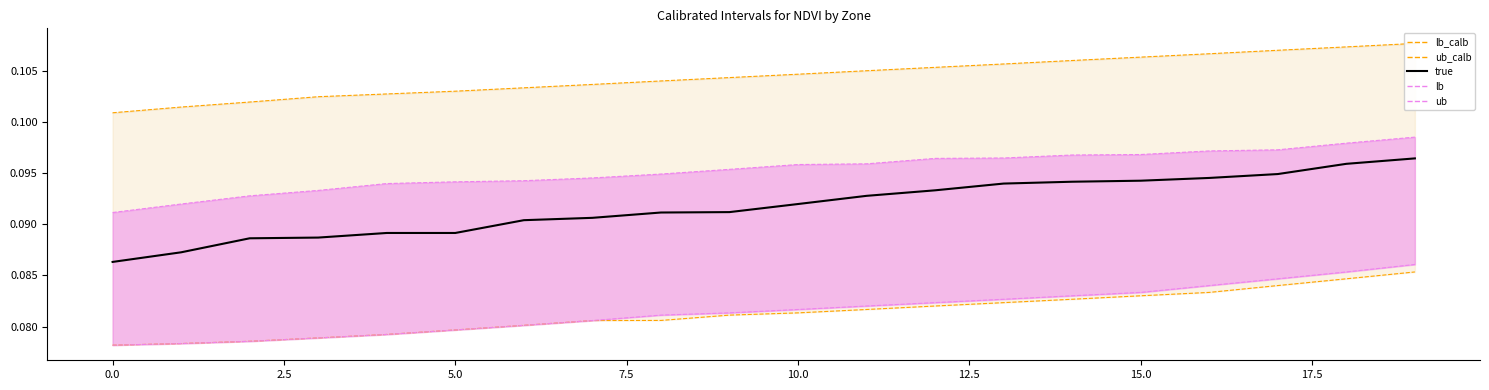

What is the value of the 6th point from the left?

0.1